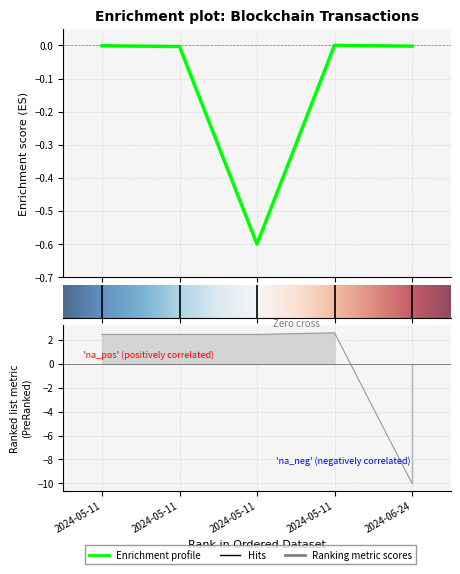

What is the average value of the Amount series?

-0.1